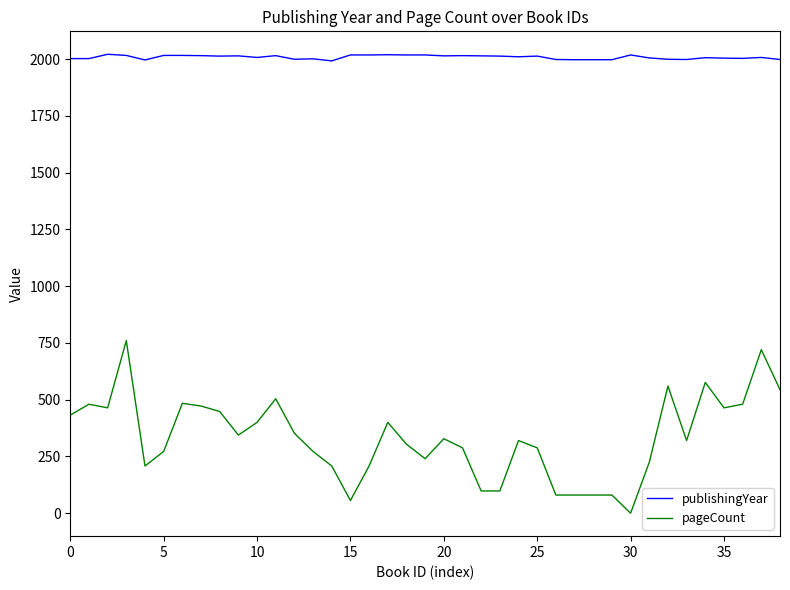

Which series has the largest range (max minus min)?

pageCount